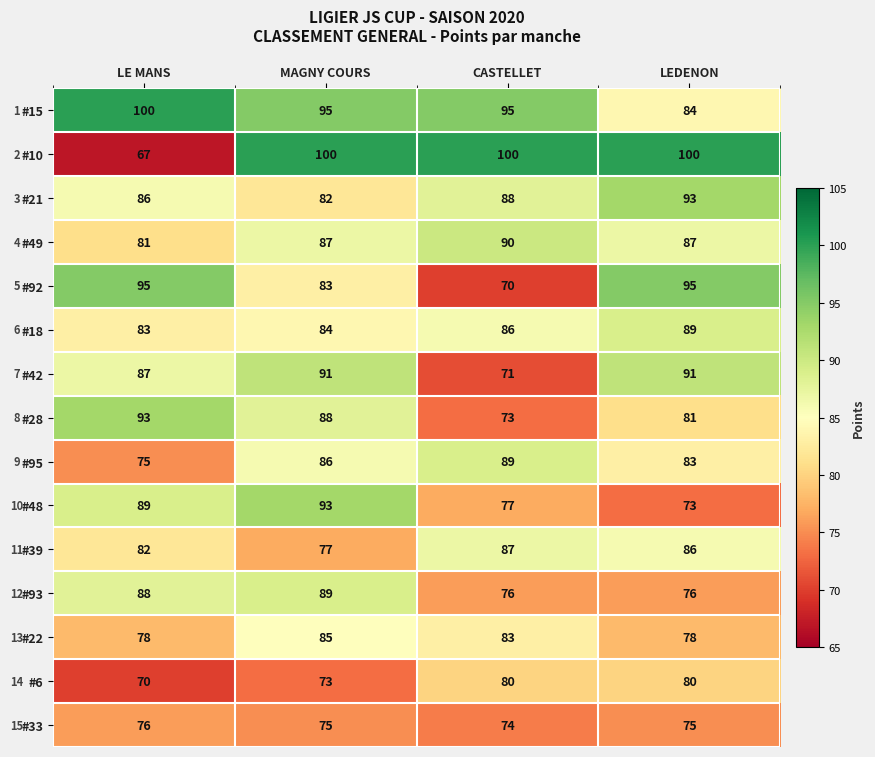

The #10 series shows 45 at LE MANS. True or false?

False